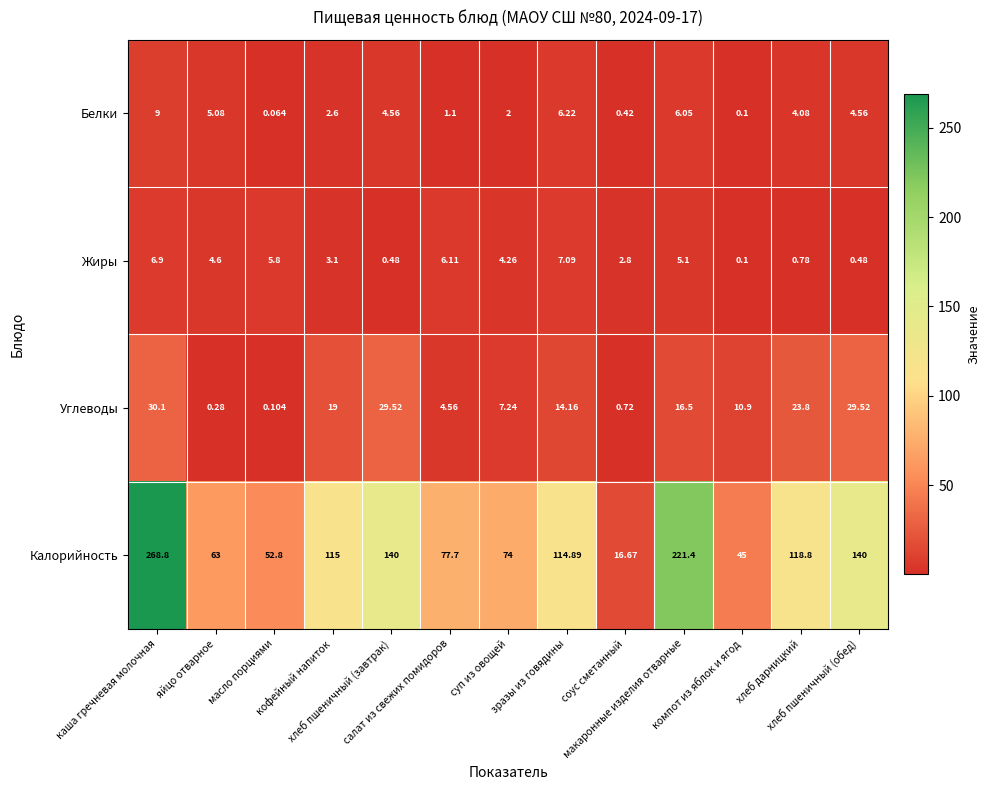

Which series has the largest total across all categories?

Калорийность